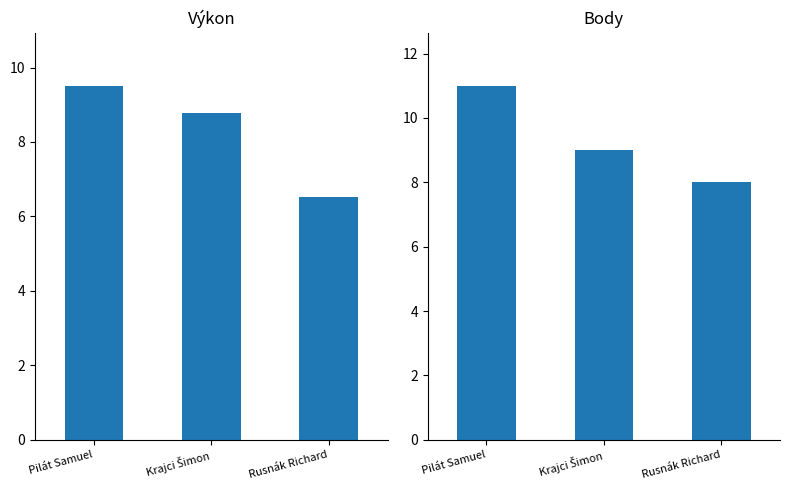

What is the maximum value for Body?

11.0